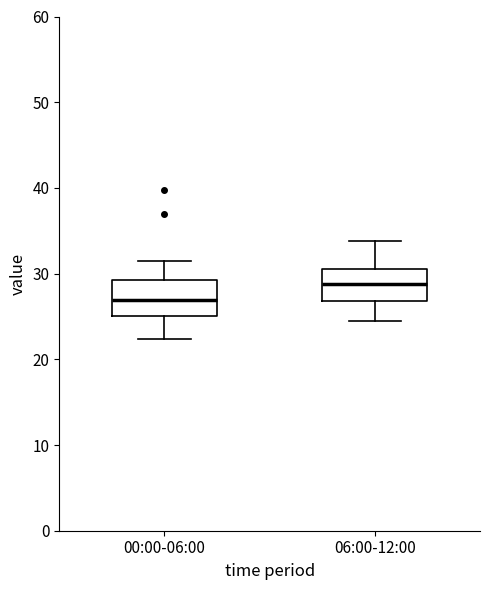

Where is the lower edge of the box for 06:00-12:00 on the y-axis? The values are not printed on the chart, so give them approximately, as read against the axis.

27